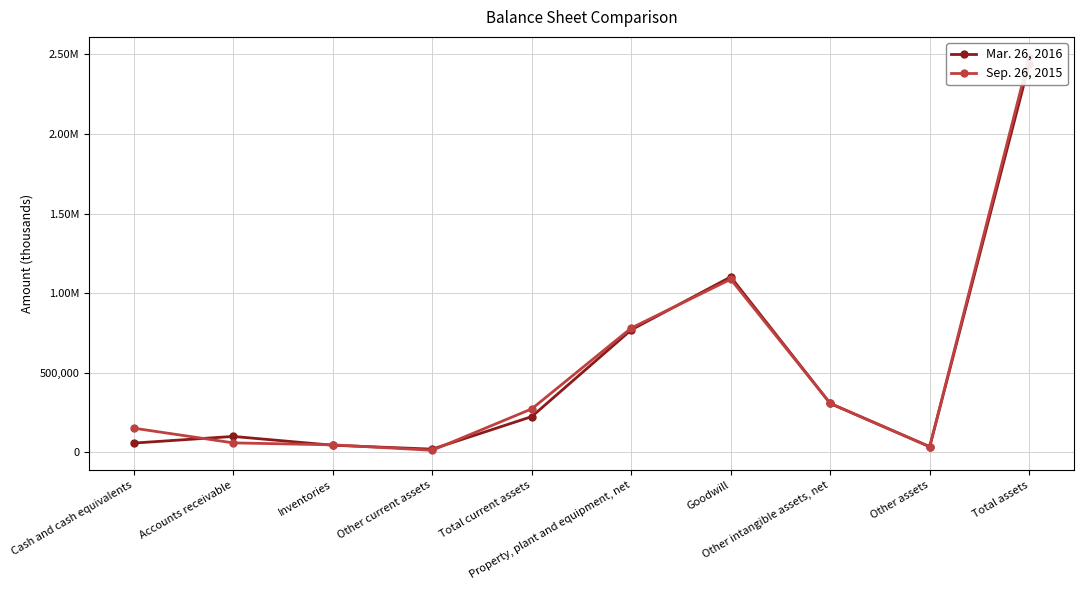

How many intersections are there between Sep. 26, 2015 and Mar. 26, 2016?

6